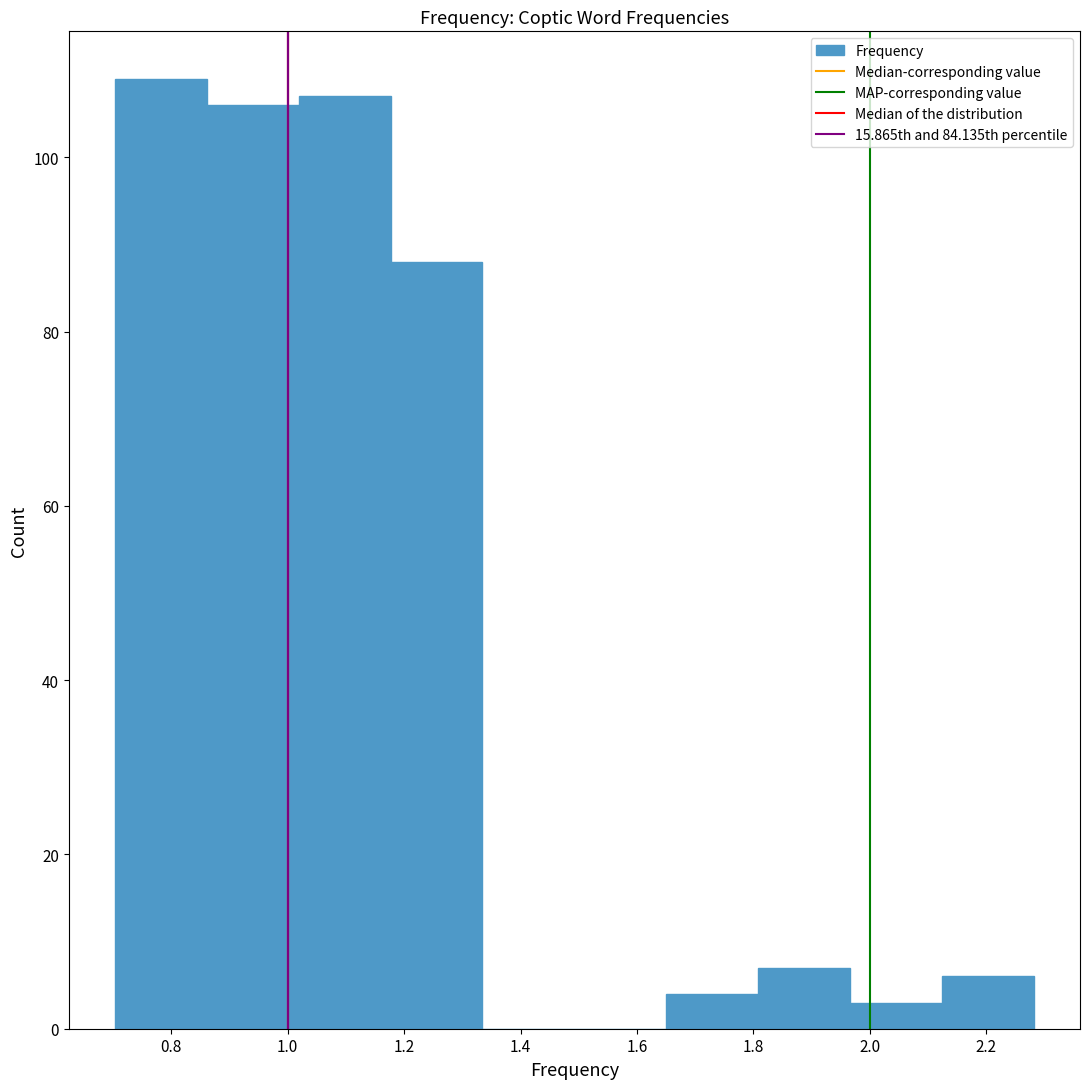

Which range on the x-axis has the tallest bar?

0.70 to 0.86